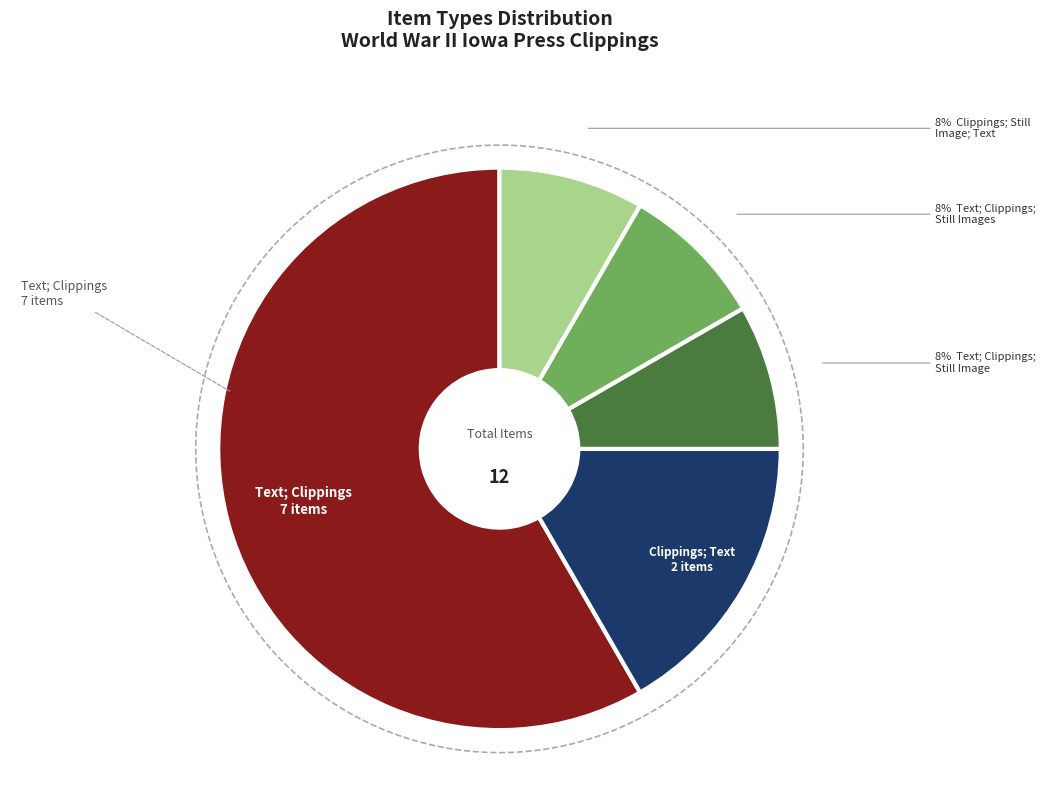

Which category has the smallest portion of the pie?

Text; Clippings; Still Image